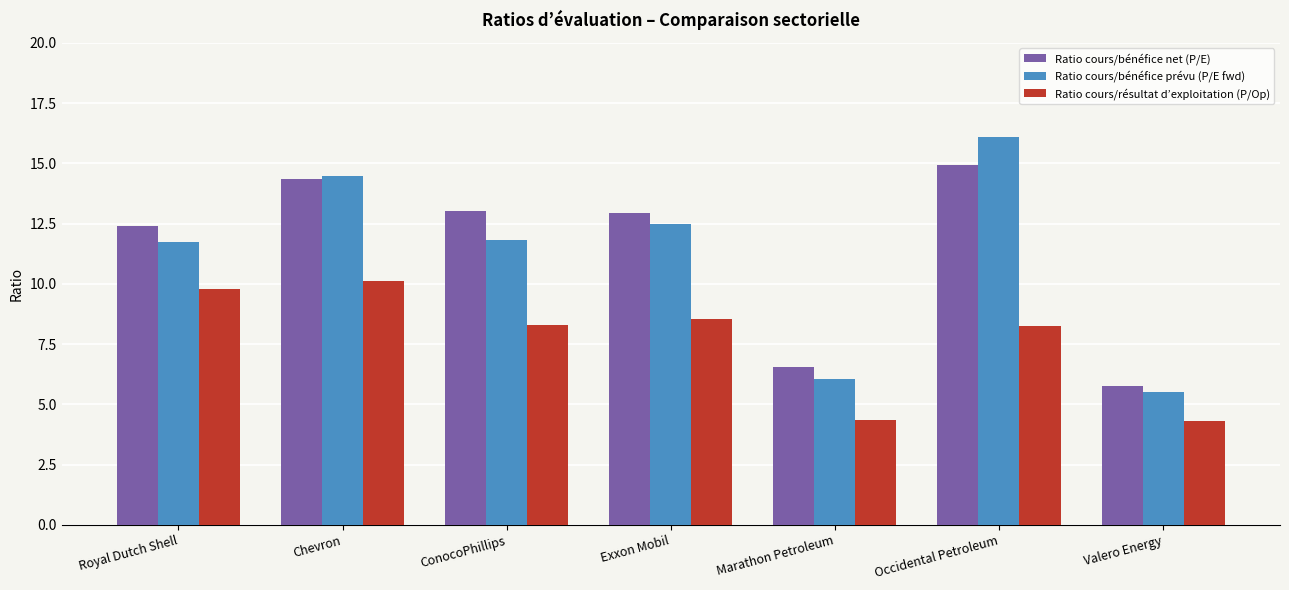

List the series in order of their peak value, highest first.

Ratio cours/bénéfice prévu (P/E fwd), Ratio cours/bénéfice net (P/E), Ratio cours/résultat d’exploitation (P/Op)